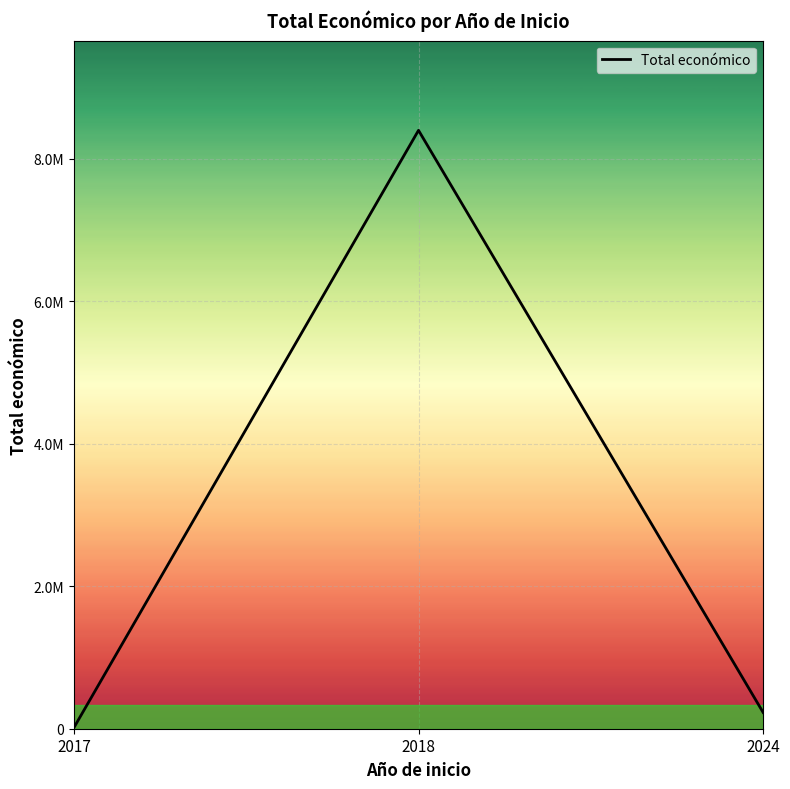

What is the sum of all values?

8643356